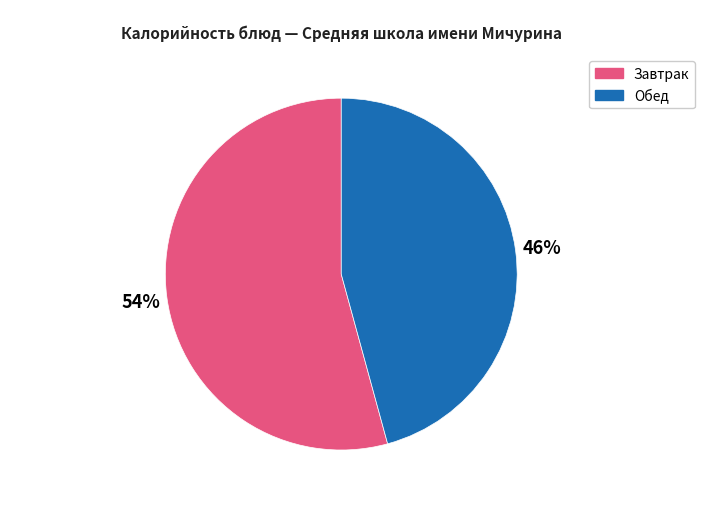

Is there a majority slice in this chart?

Yes